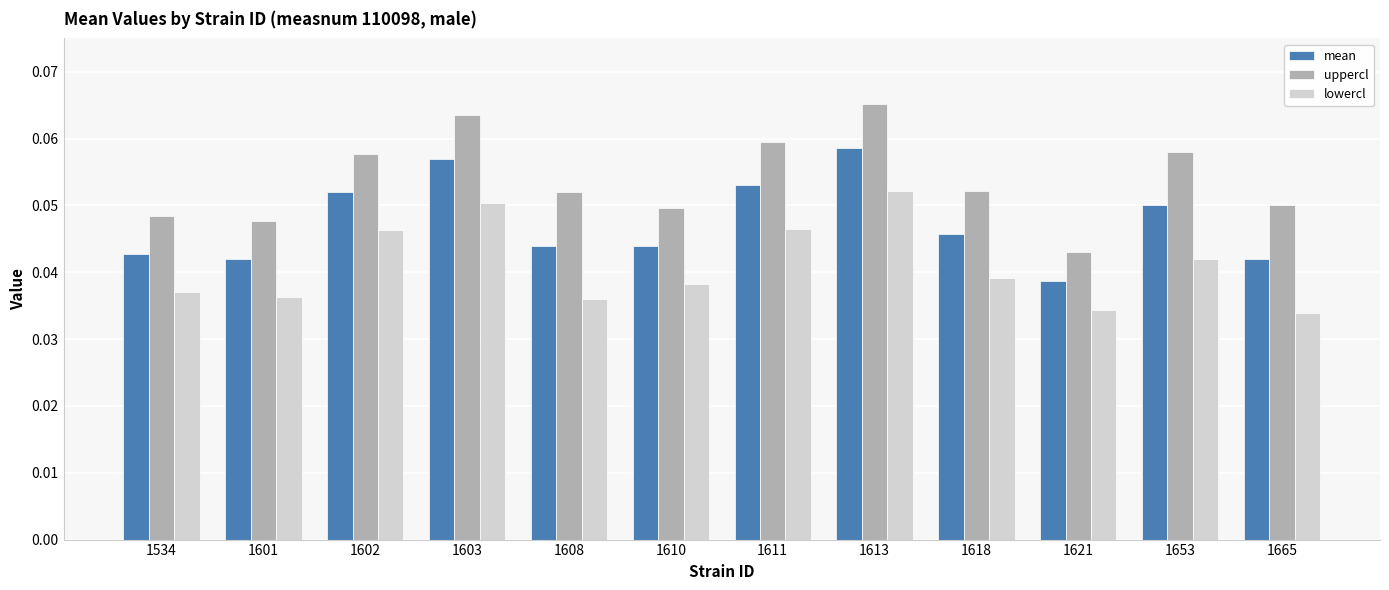

Which category has the highest value across all series?

1613